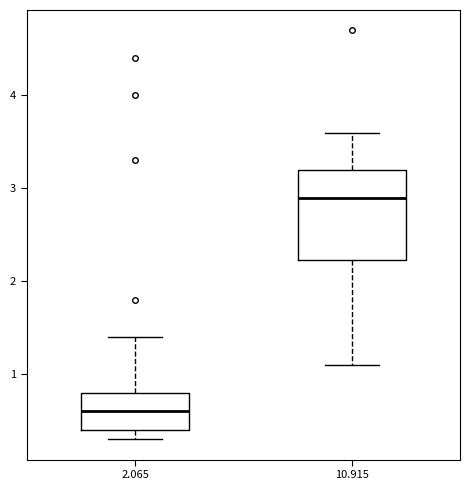

Comparing the boxes themselves (not the whiskers), which one is the tallest?

10.915